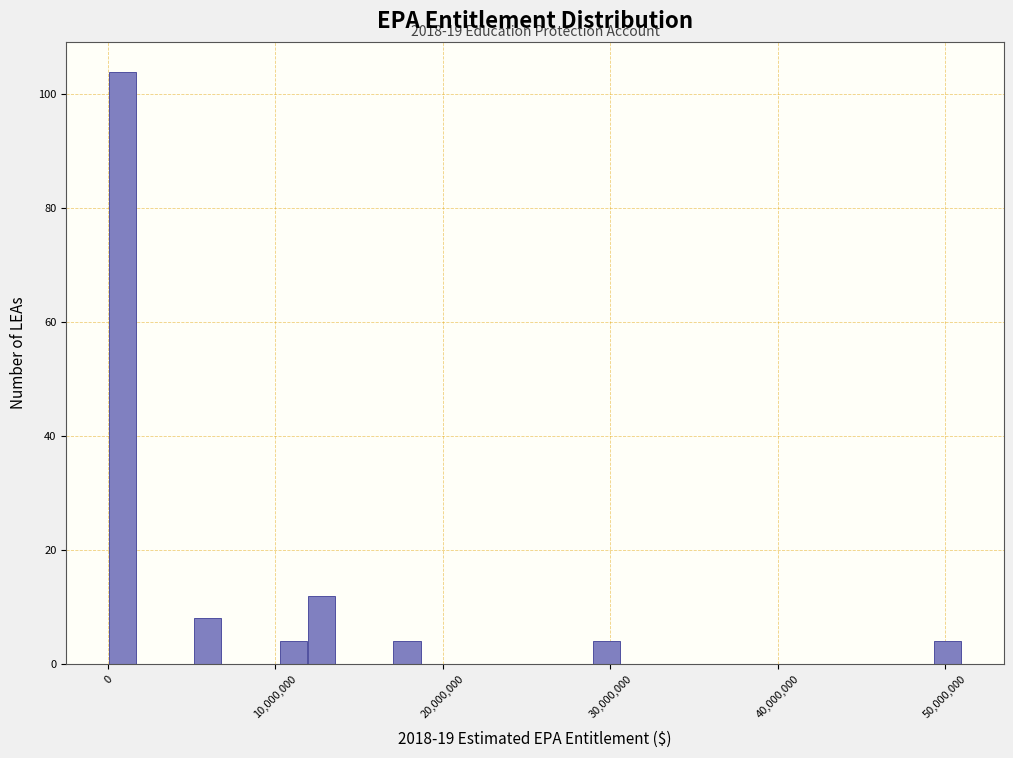

Read against the x-axis, roughly where is the centre of the tallest bar?

1000000